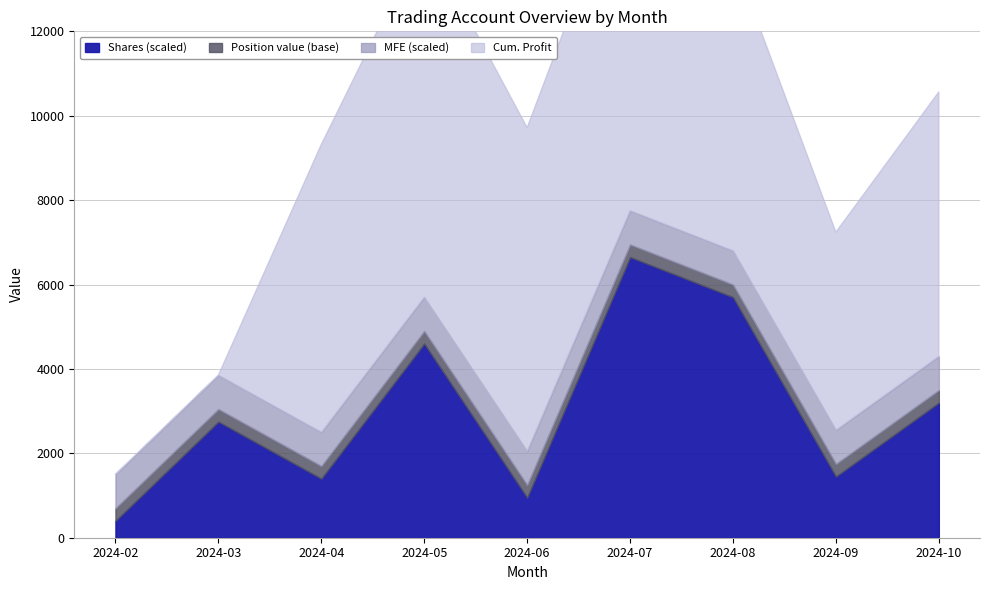

True or false: Position value has a value of 7970.2 at 2024-04.

False